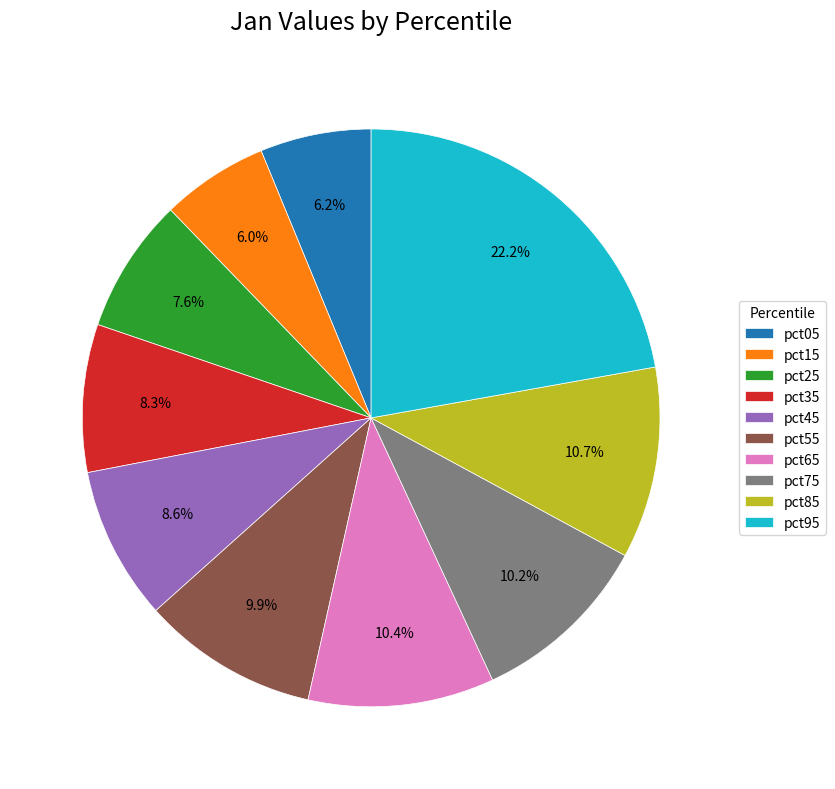

To the nearest percent, what percentage of the pie is pct35?

8%